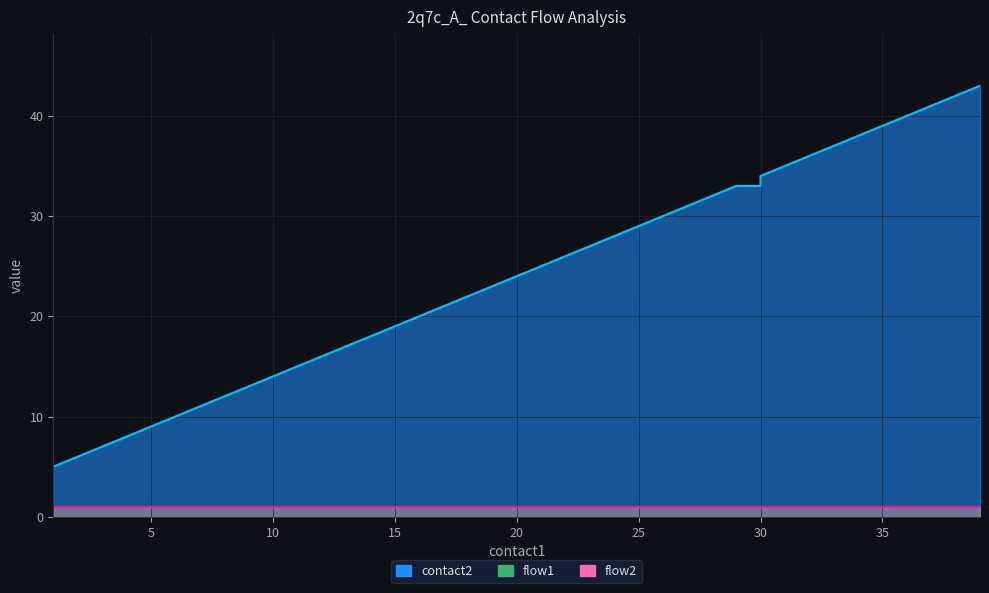

True or false: flow1 and flow2 intersect in this chart.

False